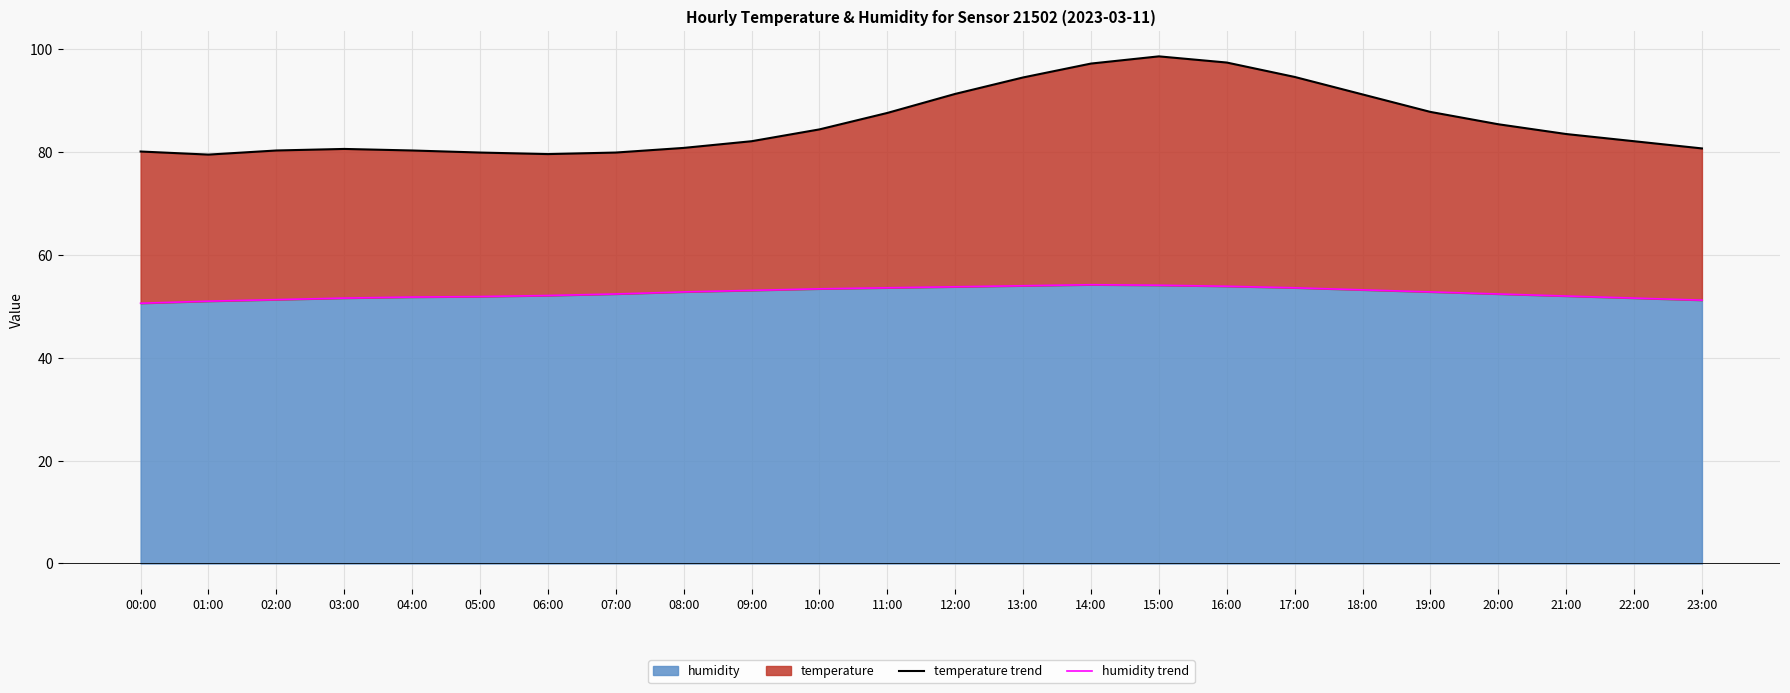

At which category does temperature trend reach its first local valley?

01:00